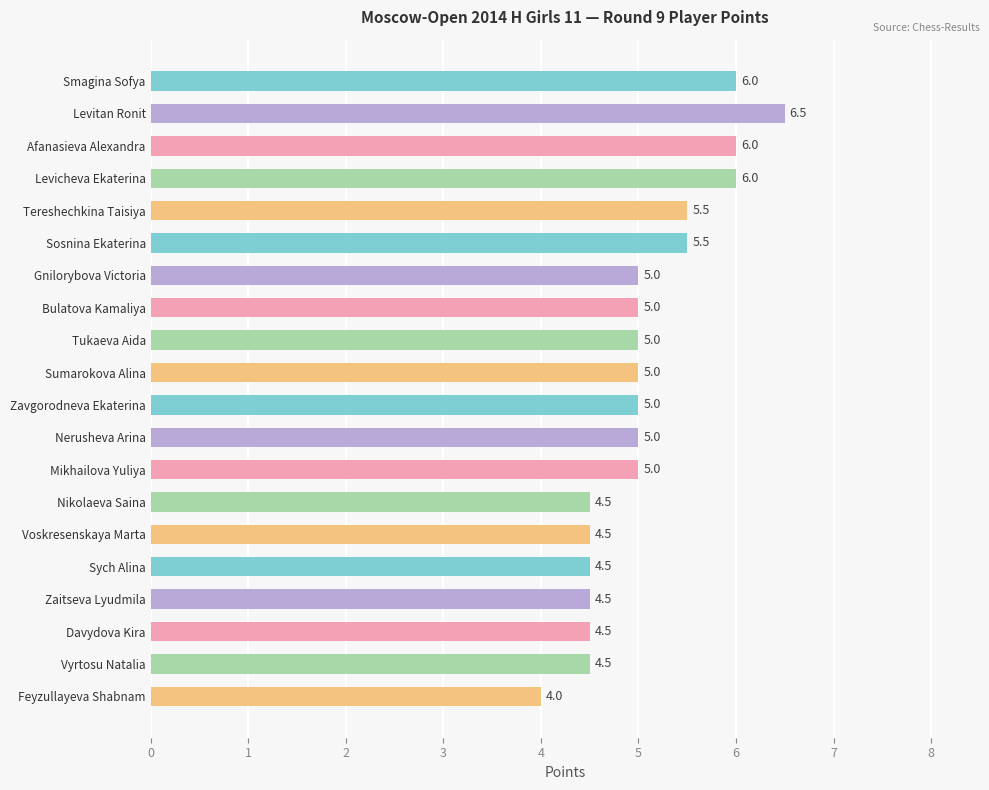

How many values are between 4 and 5?

14